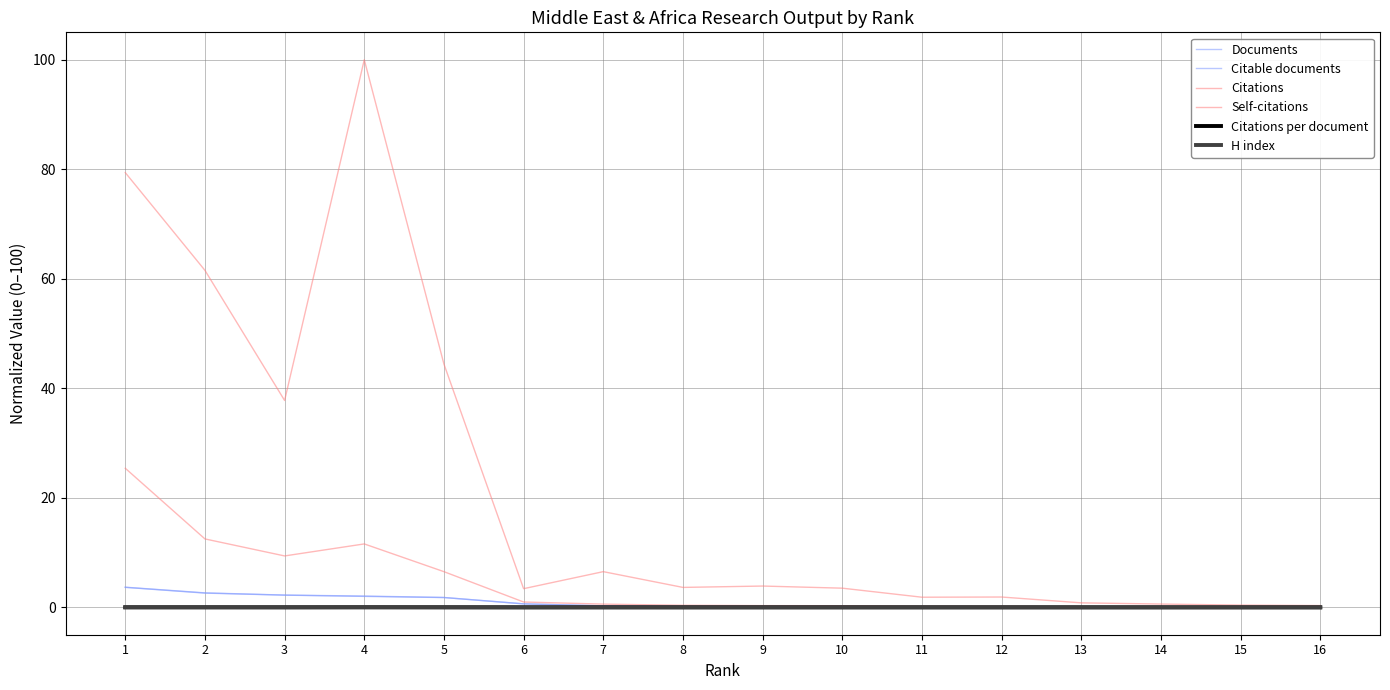

How many lines are shown in the chart?

6